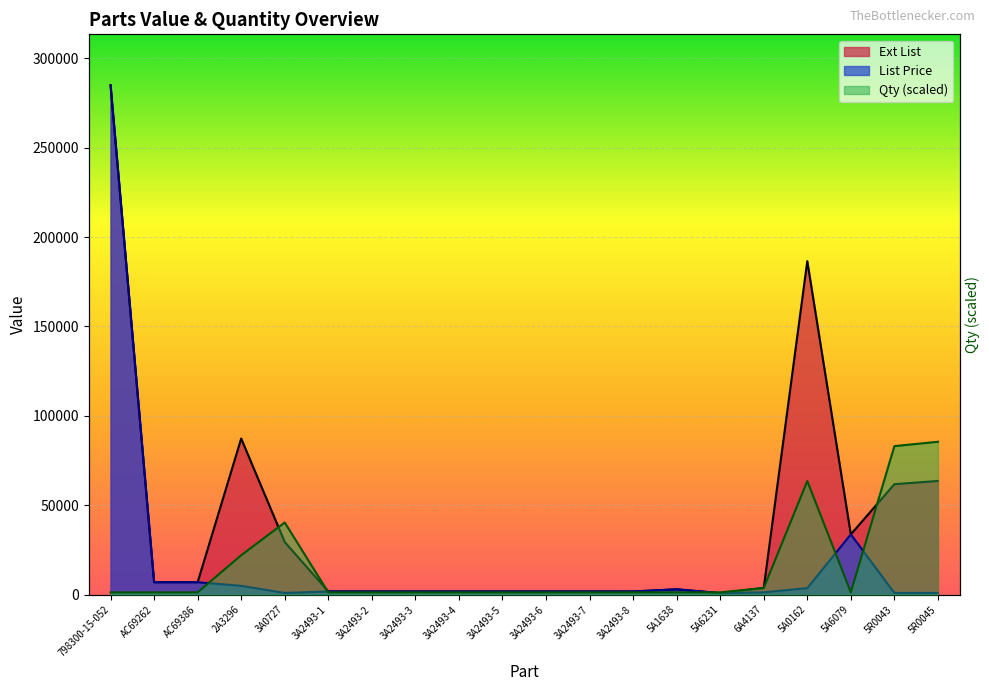

What is the difference between the maximum and minimum values in the Qty series?

84278.6